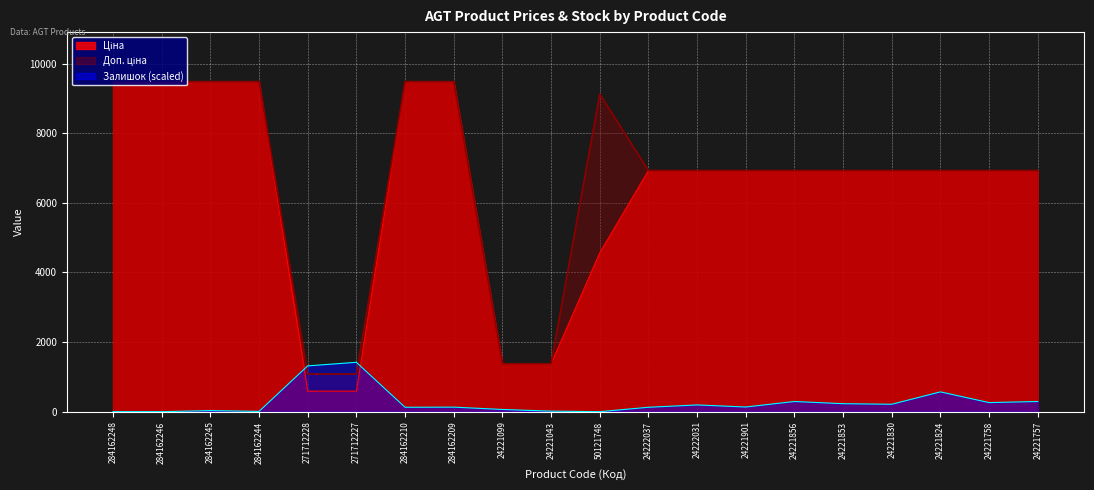

Where do Залишок and Доп. ціна first cross each other?

284162244 and 271712228